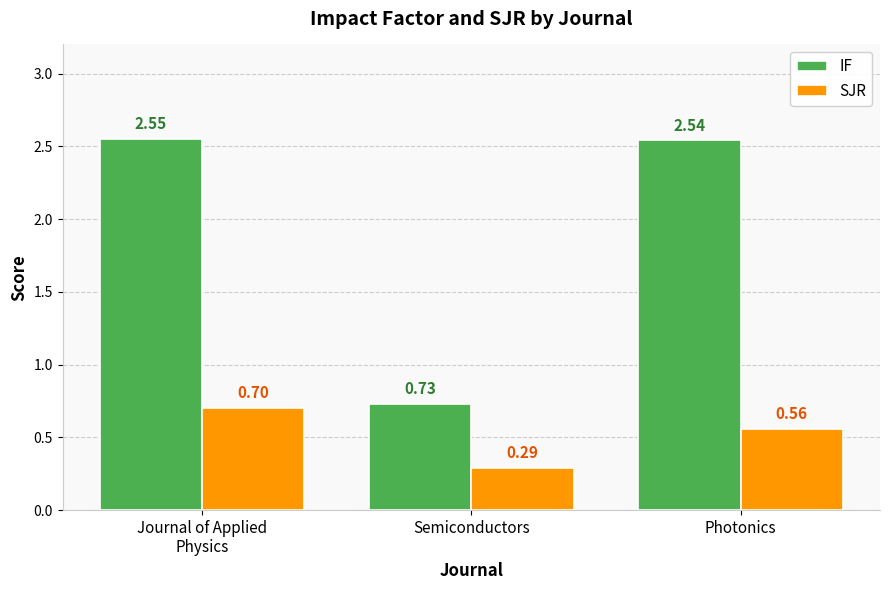

Which series changed the most between Journal of Applied
Physics and Semiconductors?

IF